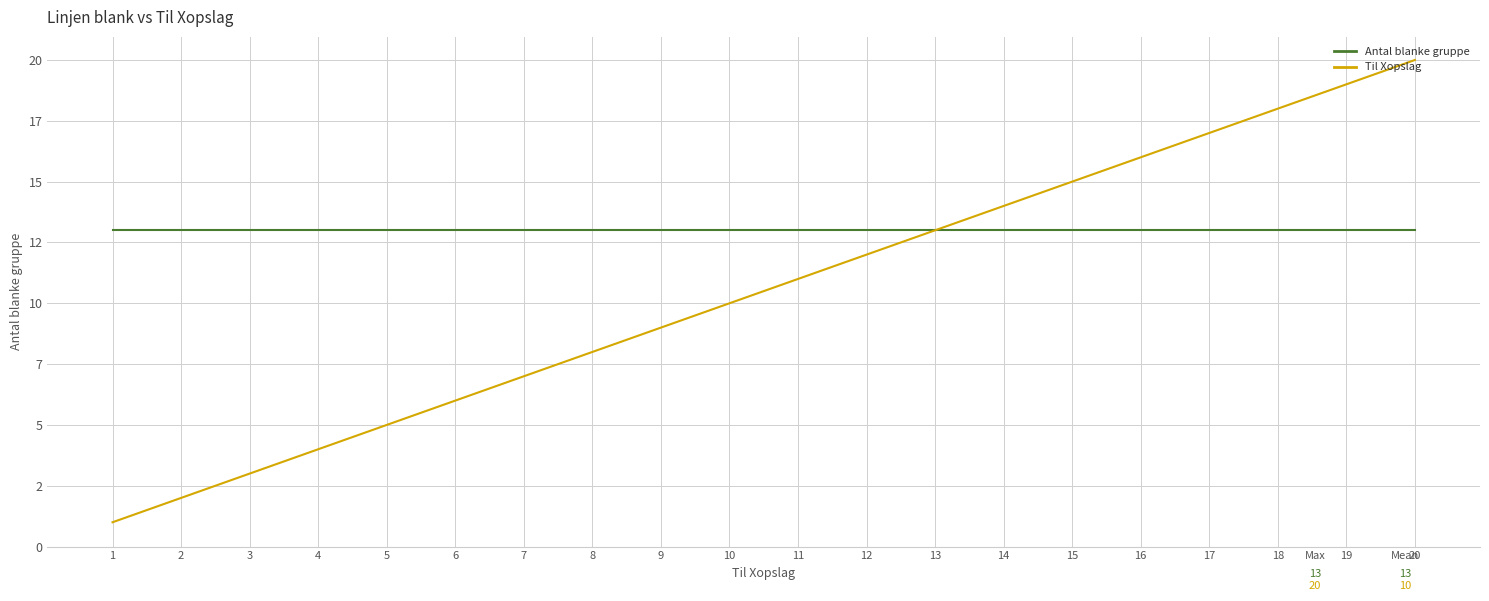

List the labels in order of Antal blanke gruppe value, smallest first.

1, 2, 3, 4, 5, 6, 7, 8, 9, 10, 11, 12, 13, 14, 15, 16, 17, 18, 19, 20